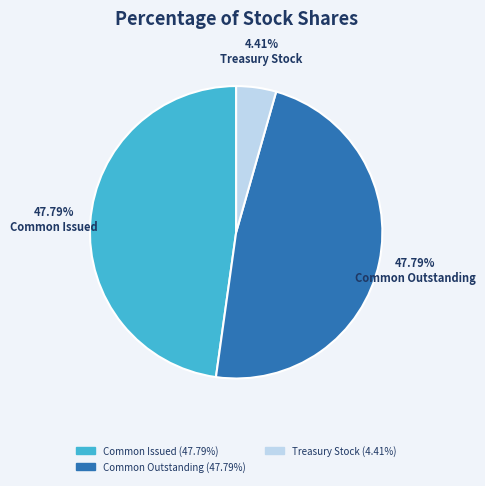

Is the sum of Common Outstanding and Common Issued greater than half?

Yes